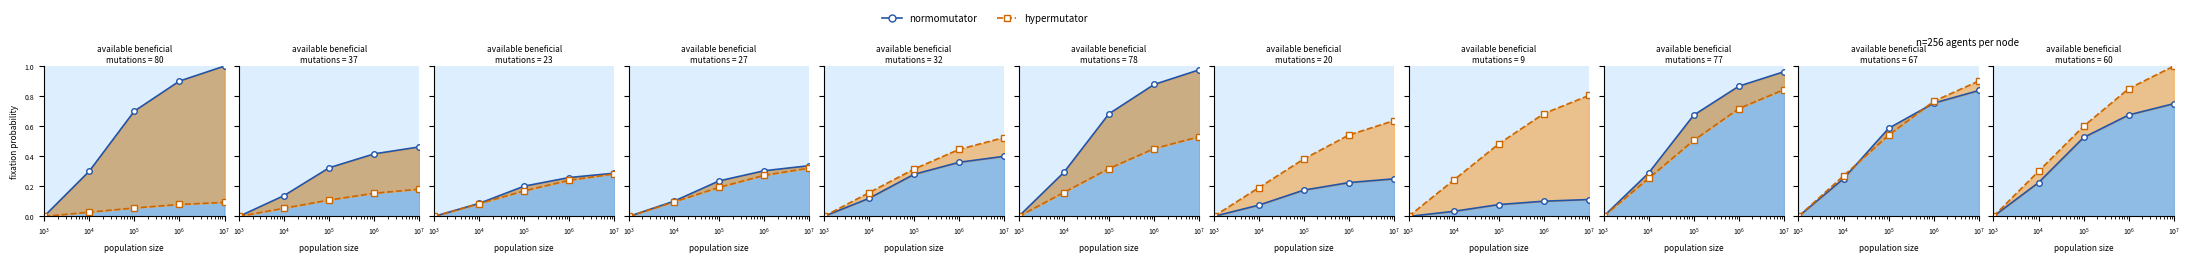

Which series has the largest range (max minus min)?

hypermutator